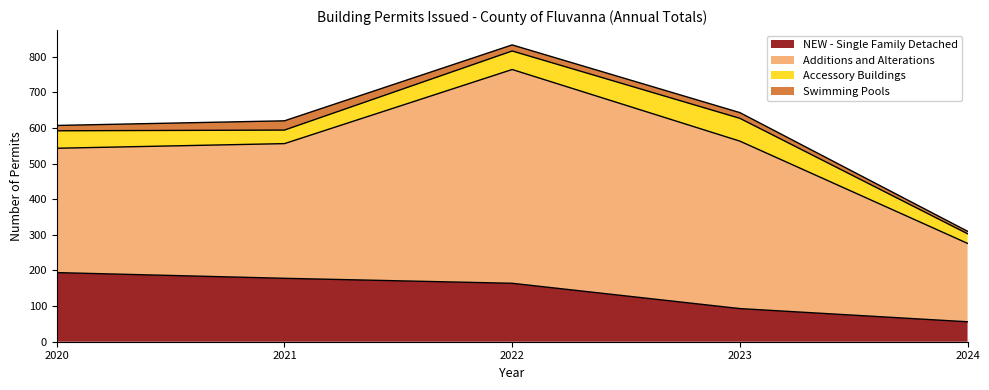

How many values in the Swimming Pools series are below 16?

2